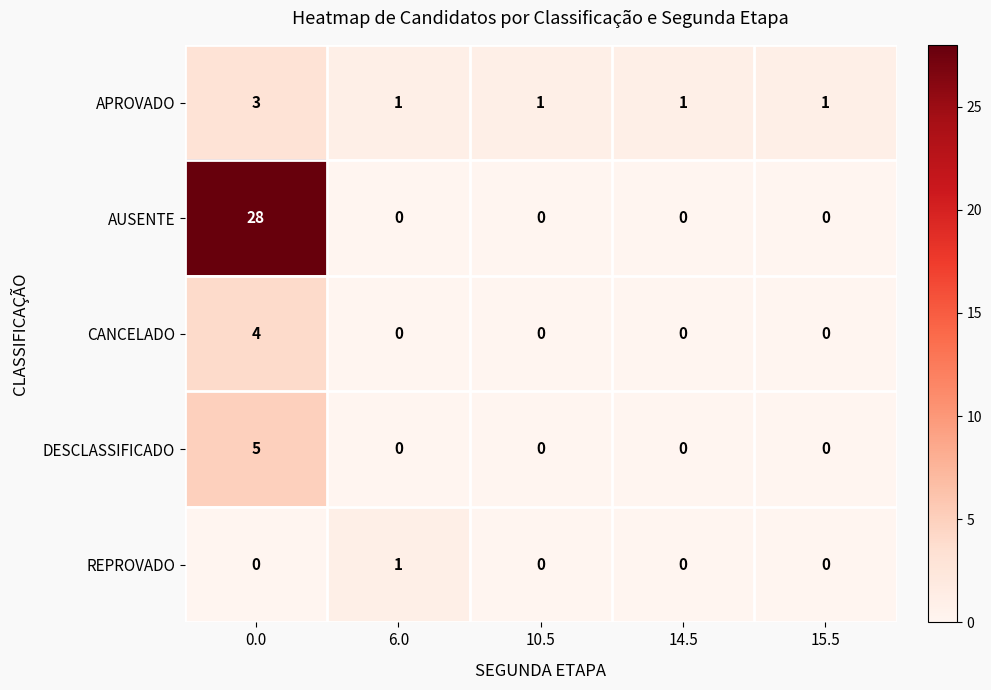

What is the difference between the maximum and minimum values in the DESCLASSIFICADO series?

5